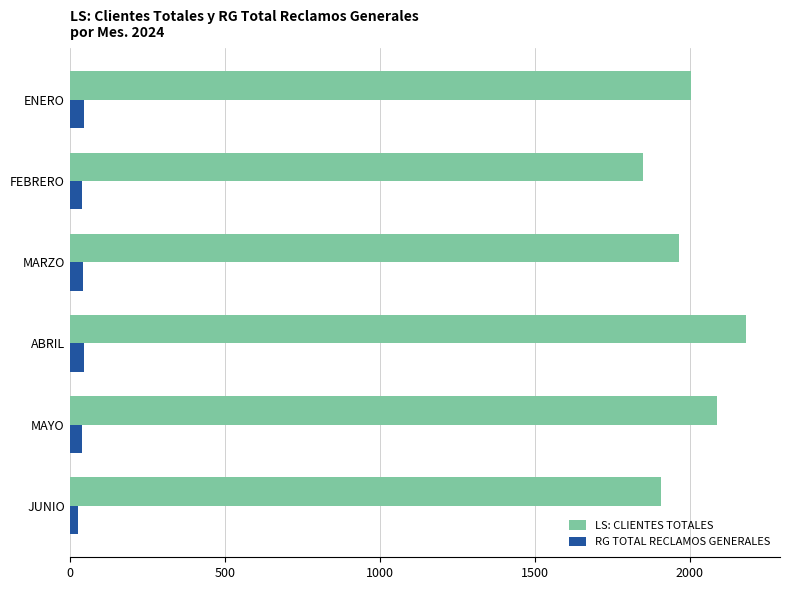

What is the difference between the maximum and second lowest values in the LS: CLIENTES TOTALES series?

274